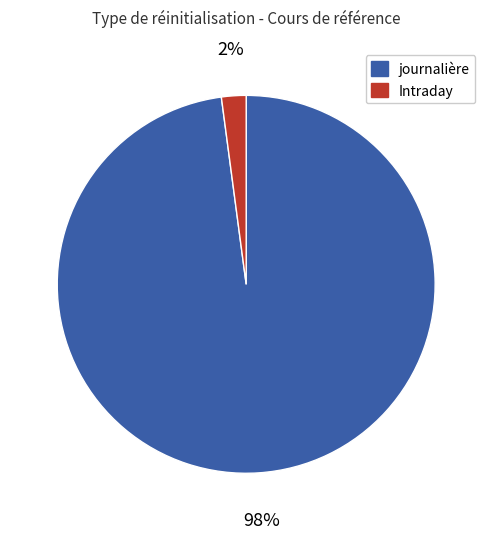

Do journalière and Intraday together represent more than half of the pie?

Yes